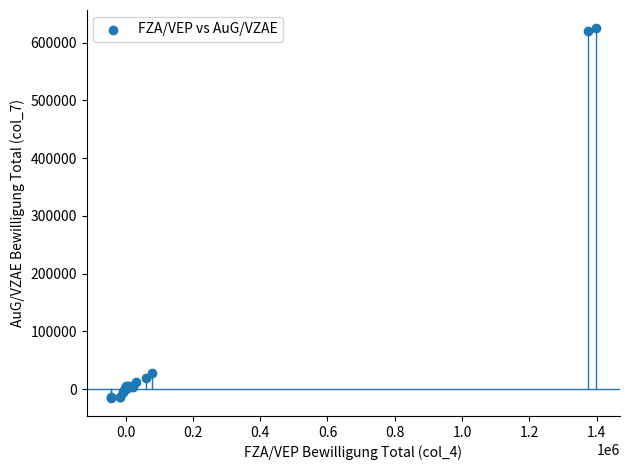

What Y value in the scatter plot is closest to 305062?

28306